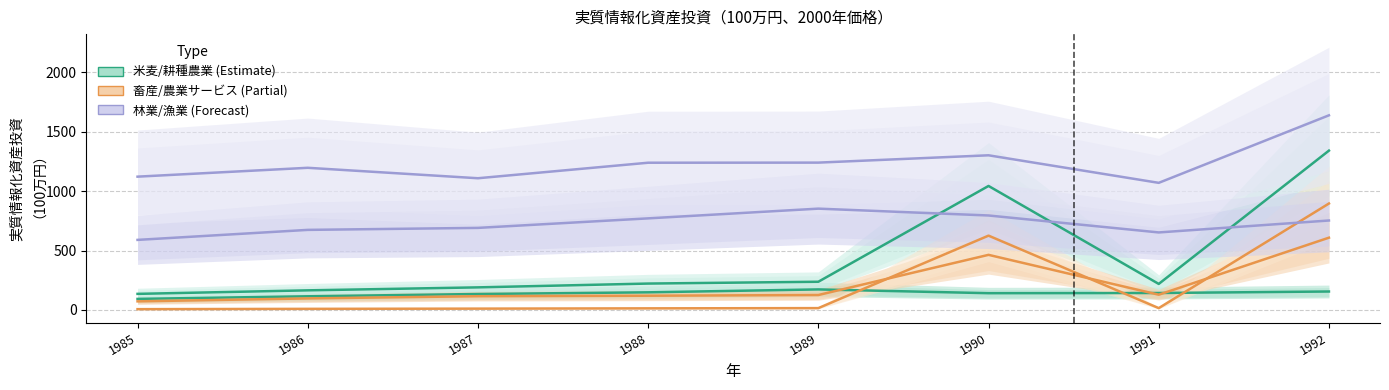

Where is 漁業 nearest to the value 1353?

1990